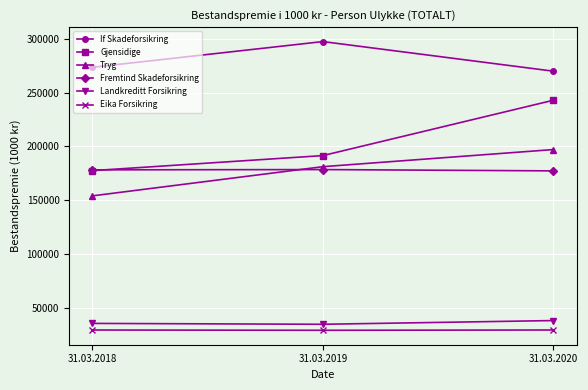

What is the lowest value of the Tryg series?

153929